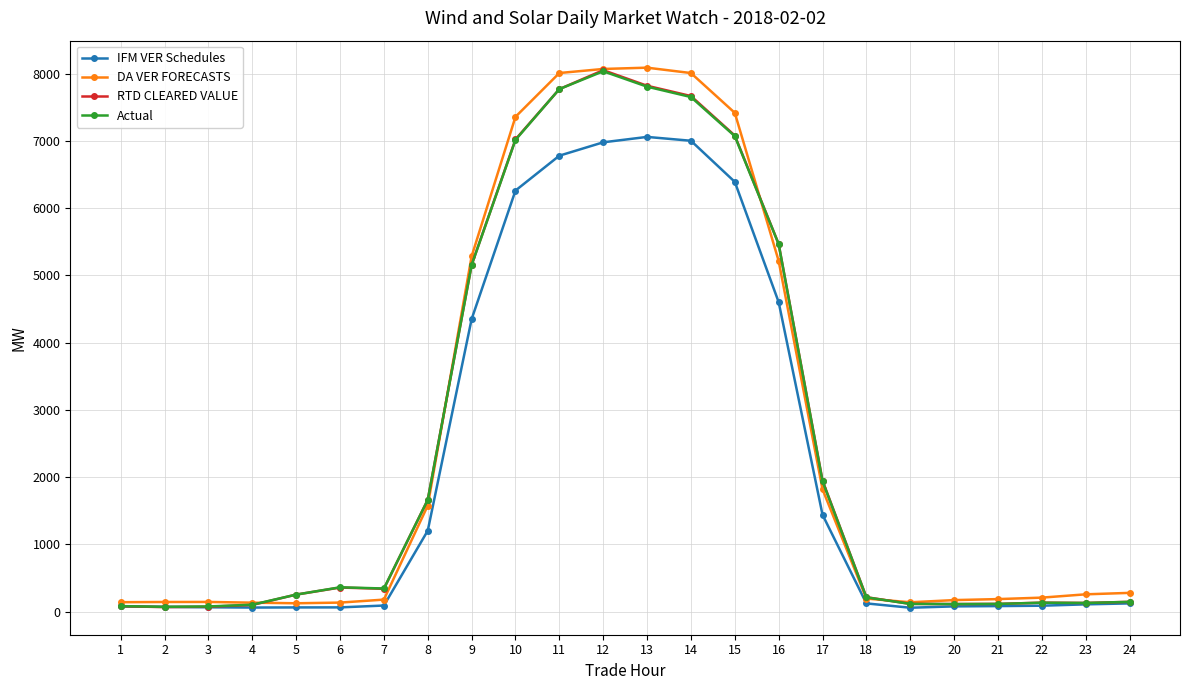

The value of RTD CLEARED VALUE at 12 is 8054.7. True or false?

True